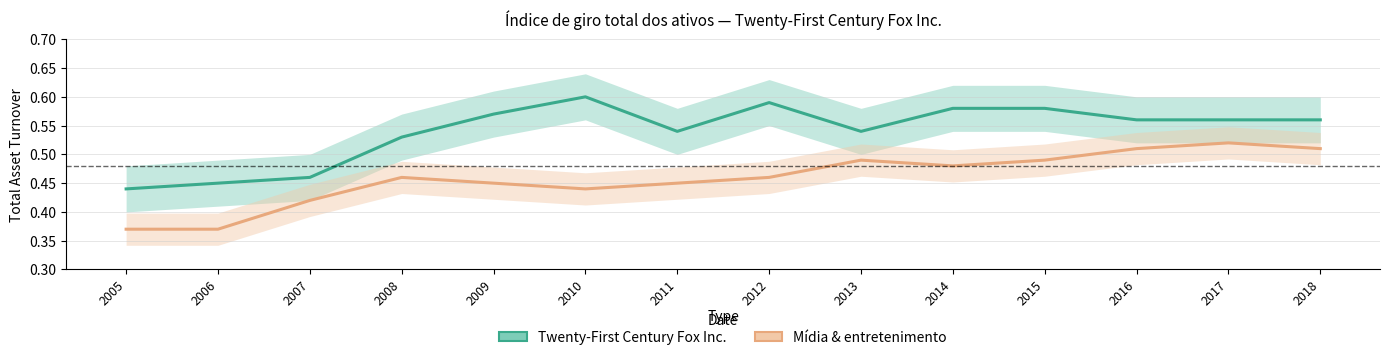

What value does the Mídia & entretenimento series have at 2013?

0.5